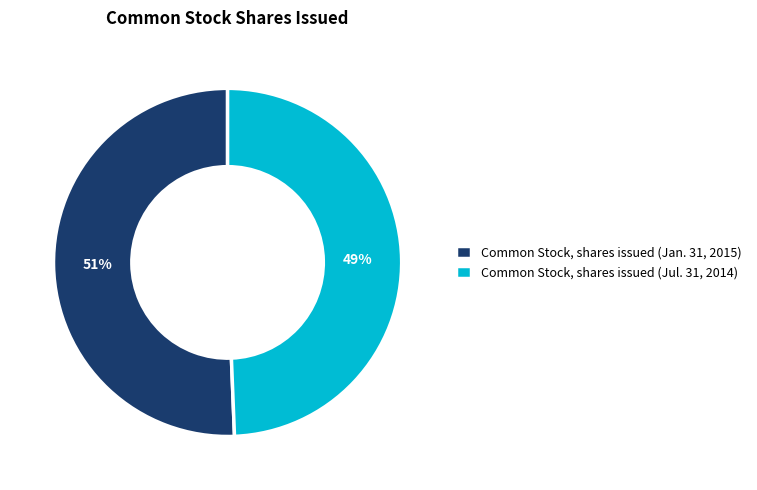

Is the sum of Common Stock, shares issued (Jul. 31, 2014) and Common Stock, shares issued (Jan. 31, 2015) greater than half?

Yes